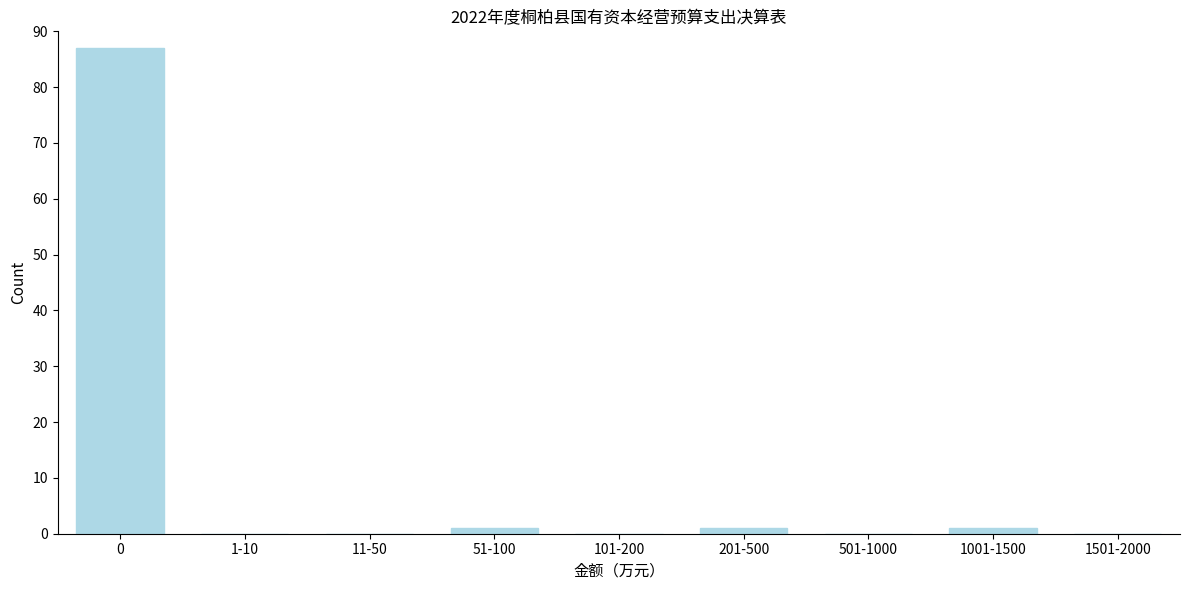

Reading left to right, list all the values displayed in this chart.

0=87	1-10=0	11-50=0	51-100=1	101-200=0	201-500=1	501-1000=0	1001-1500=1	1501-2000=0